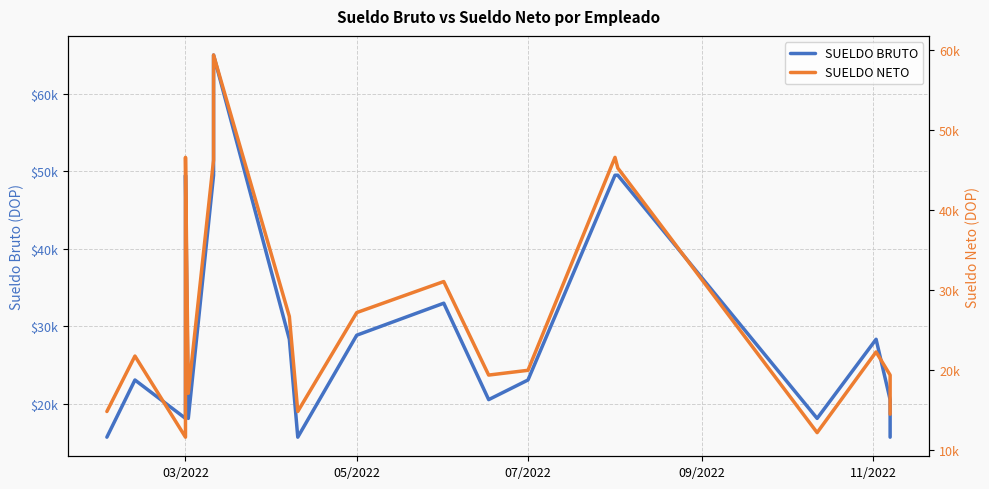

What is the minimum value shown in the chart?

11590.7